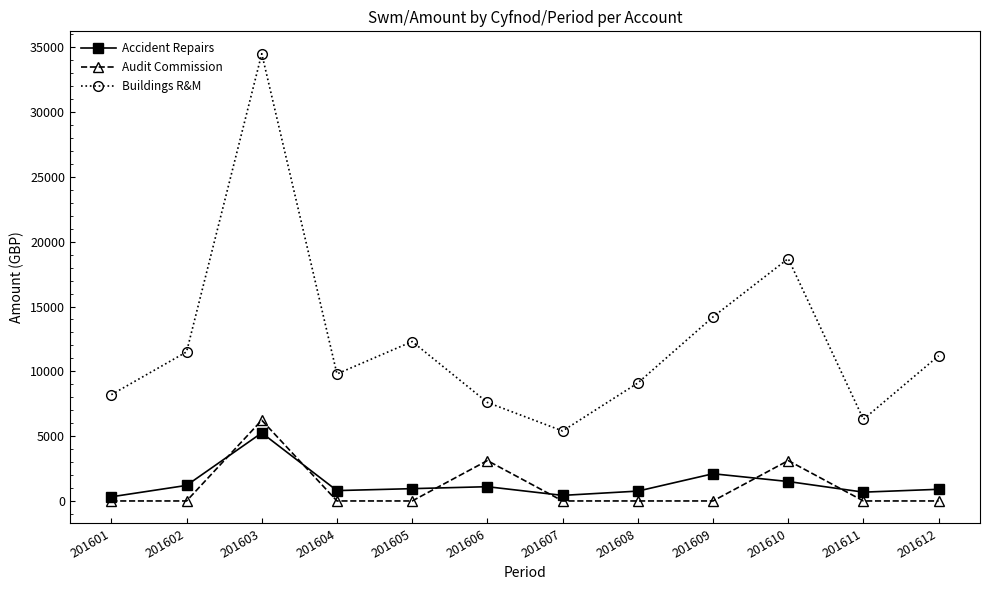

At 201601, list the series in order from smallest to largest.

Audit Commission, Accident Repairs, Buildings R&M